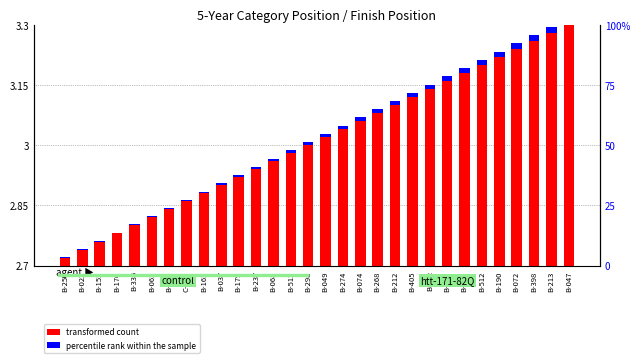

Is the value of percentile rank within the sample at B-473 greater than the value of transformed count at B-274?

No